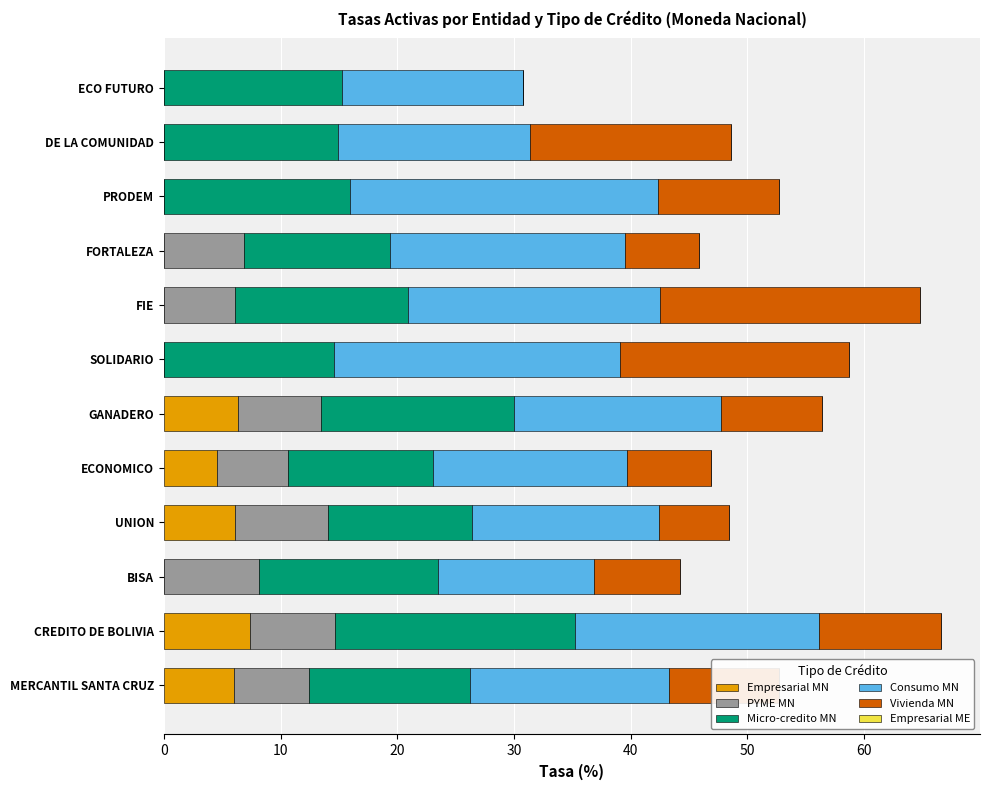

What is the sum of all Empresarial MN values?

30.4